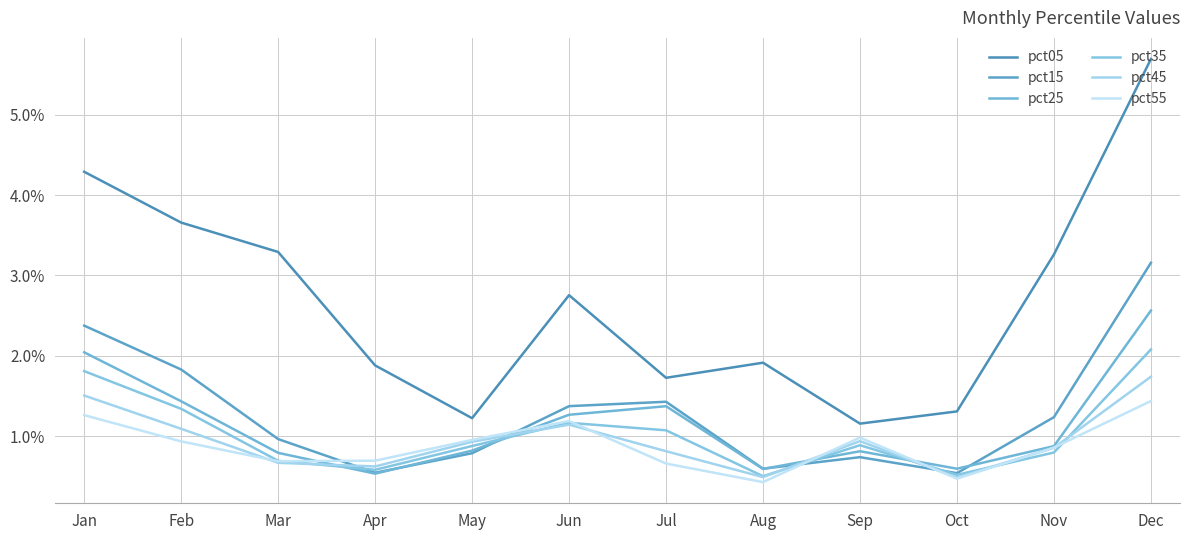

Between Jul and Aug, which series saw the biggest shift?

pct15